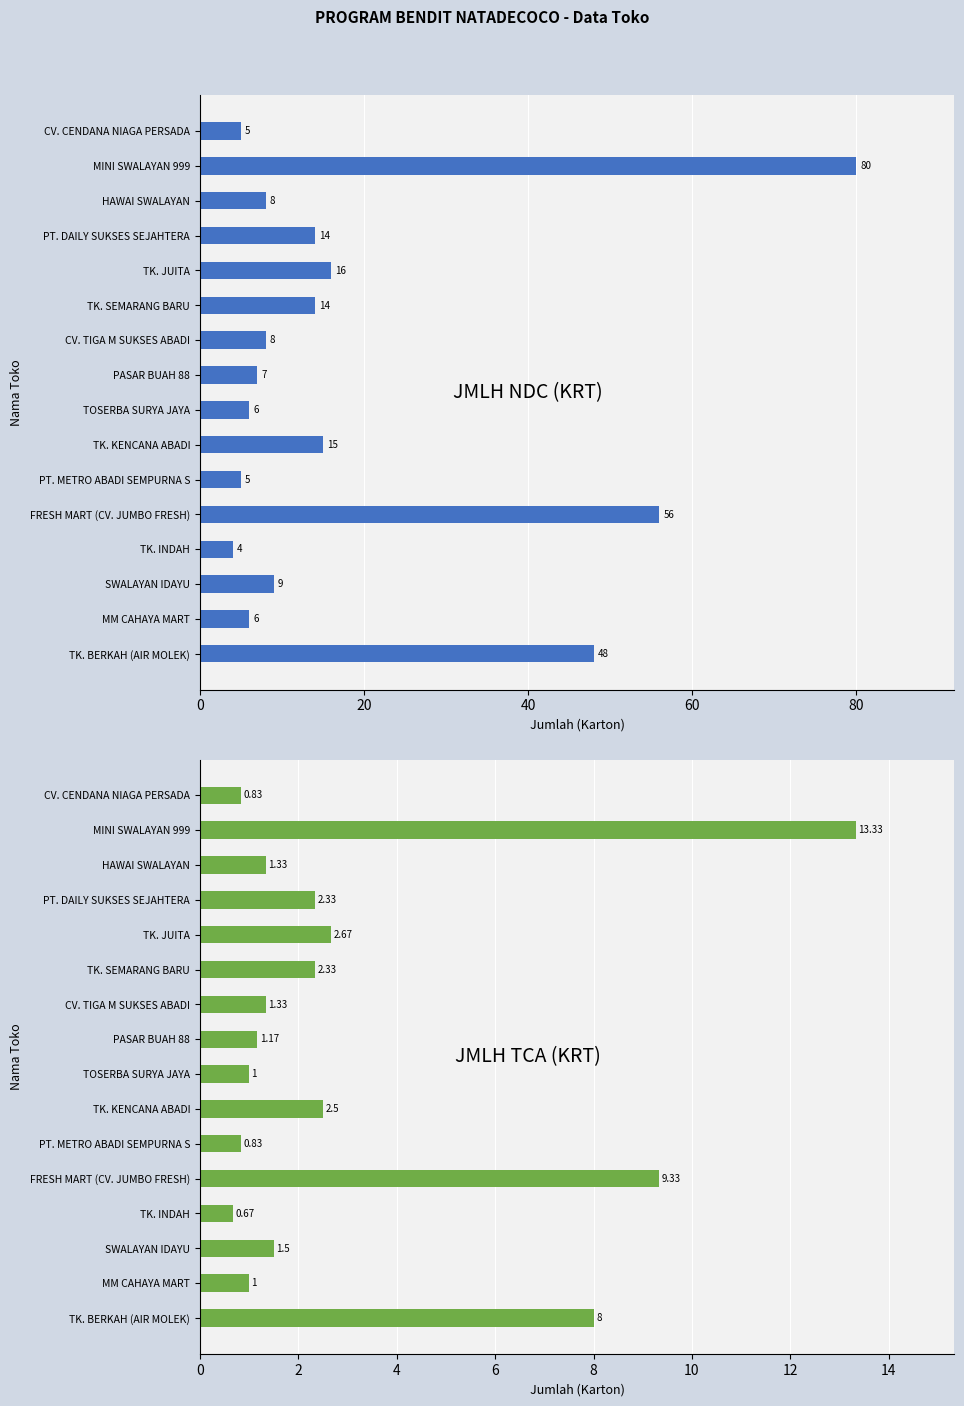

At how many categories does at least one series exceed 47?

3